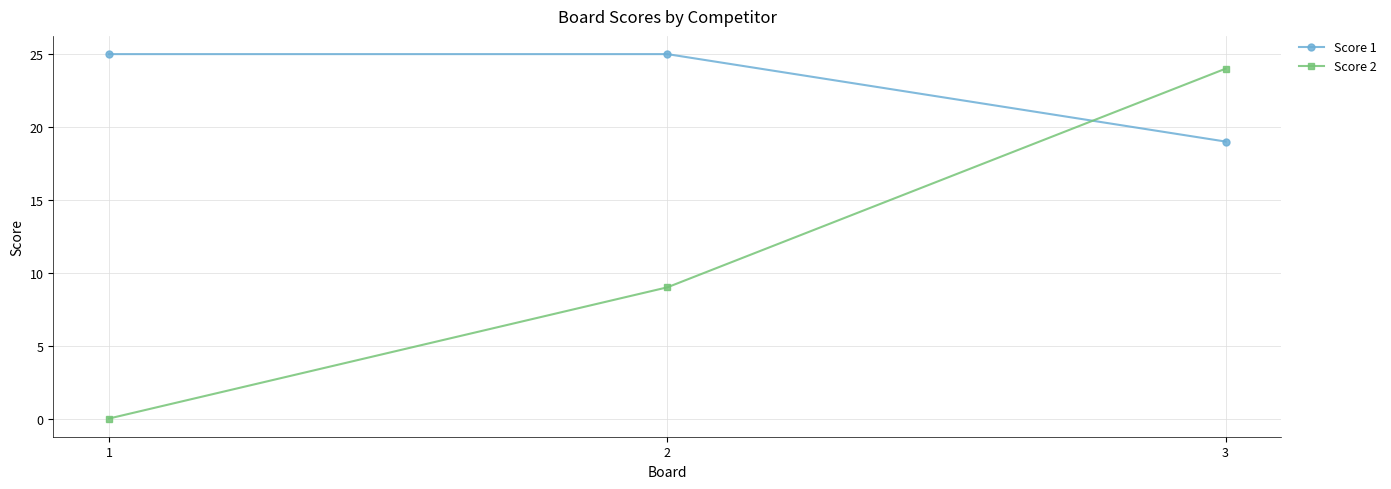

Which series has the widest spread of values?

Score 2